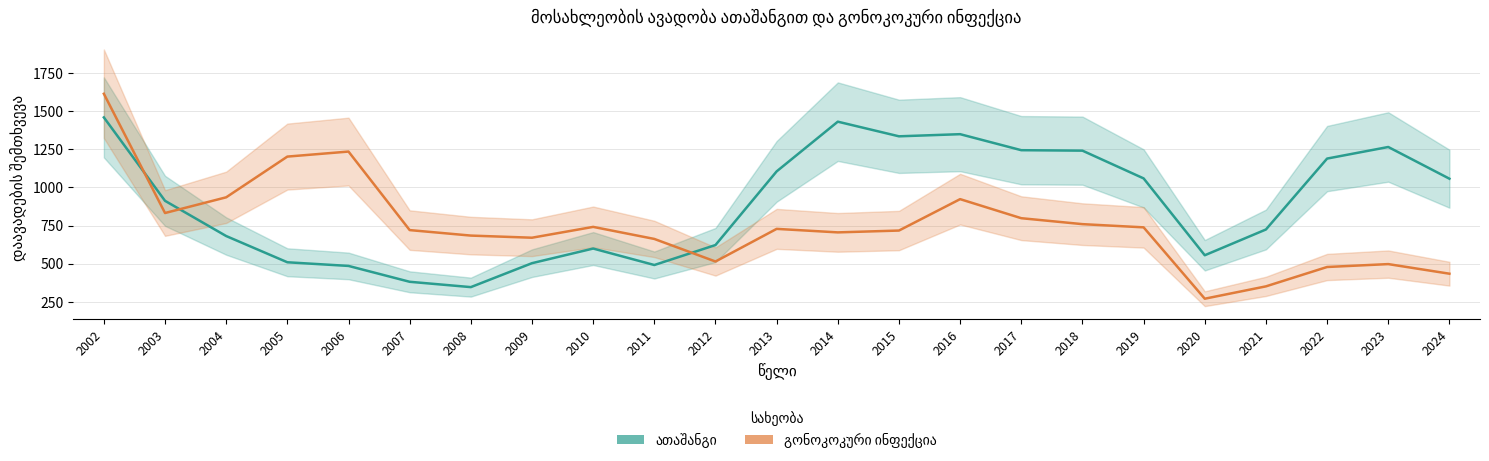

Where is the first local minimum for ათაშანგი?

2008